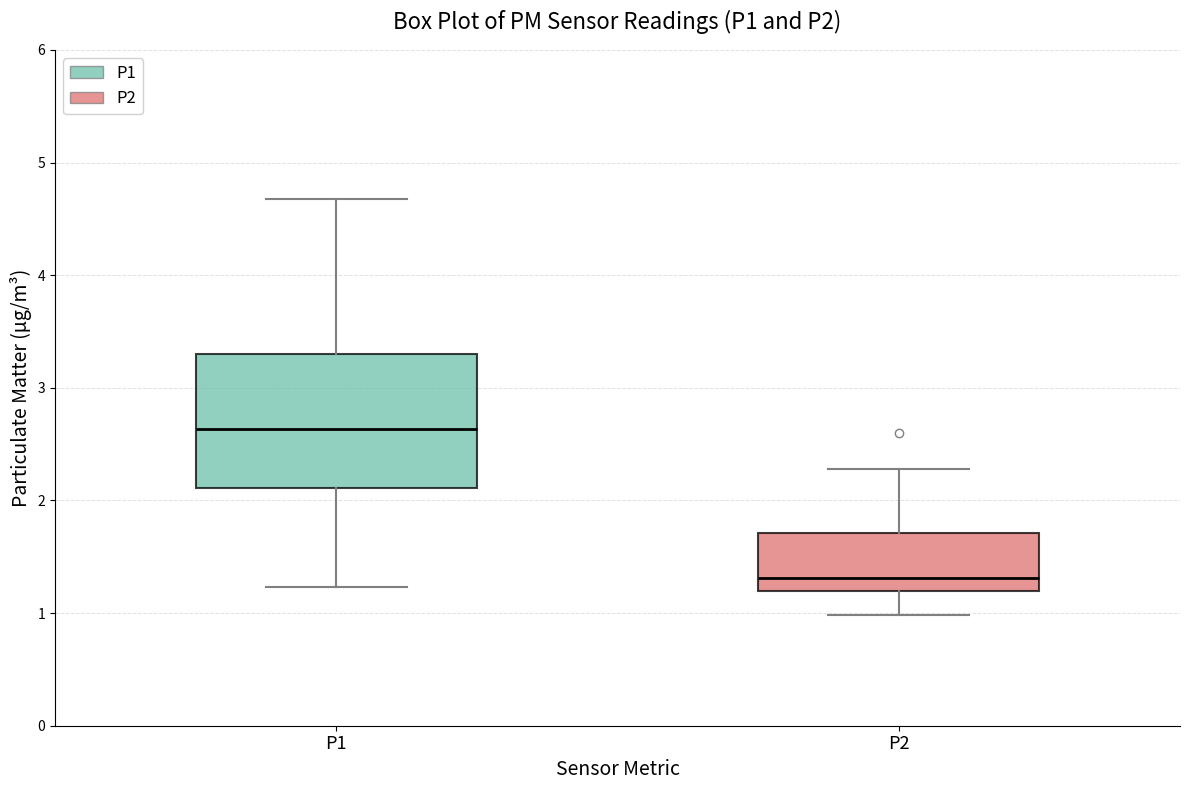

Where does the upper whisker of the box for P1 end on the y-axis? The values are not printed on the chart, so give them approximately, as read against the axis.

4.7